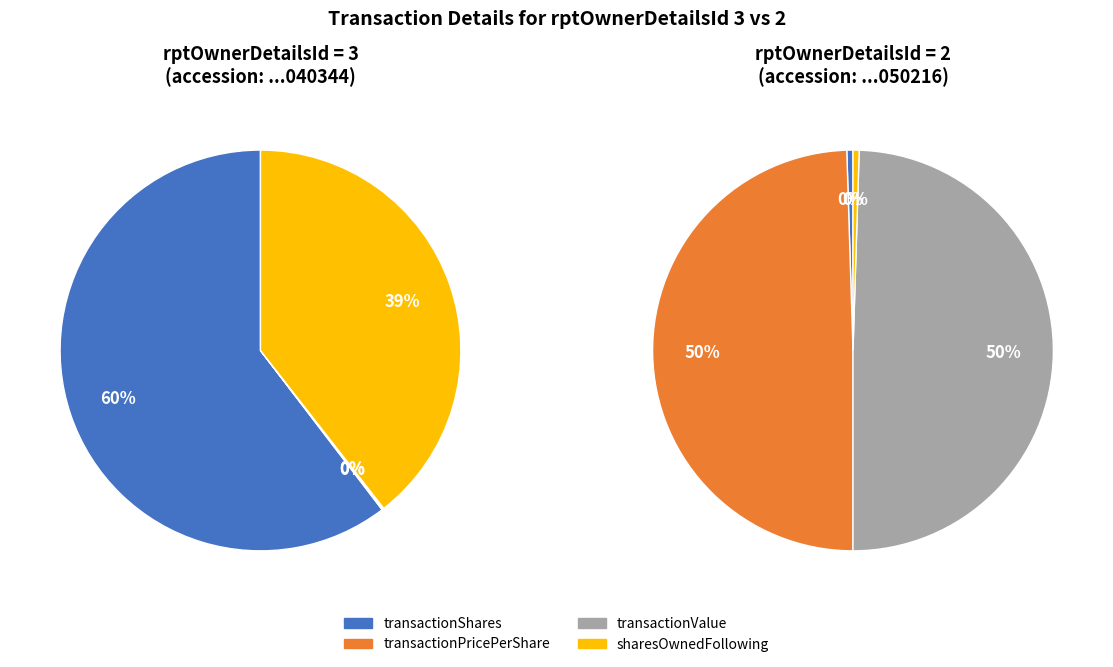

Does transactionPricePerShare represent more than half of the total?

No